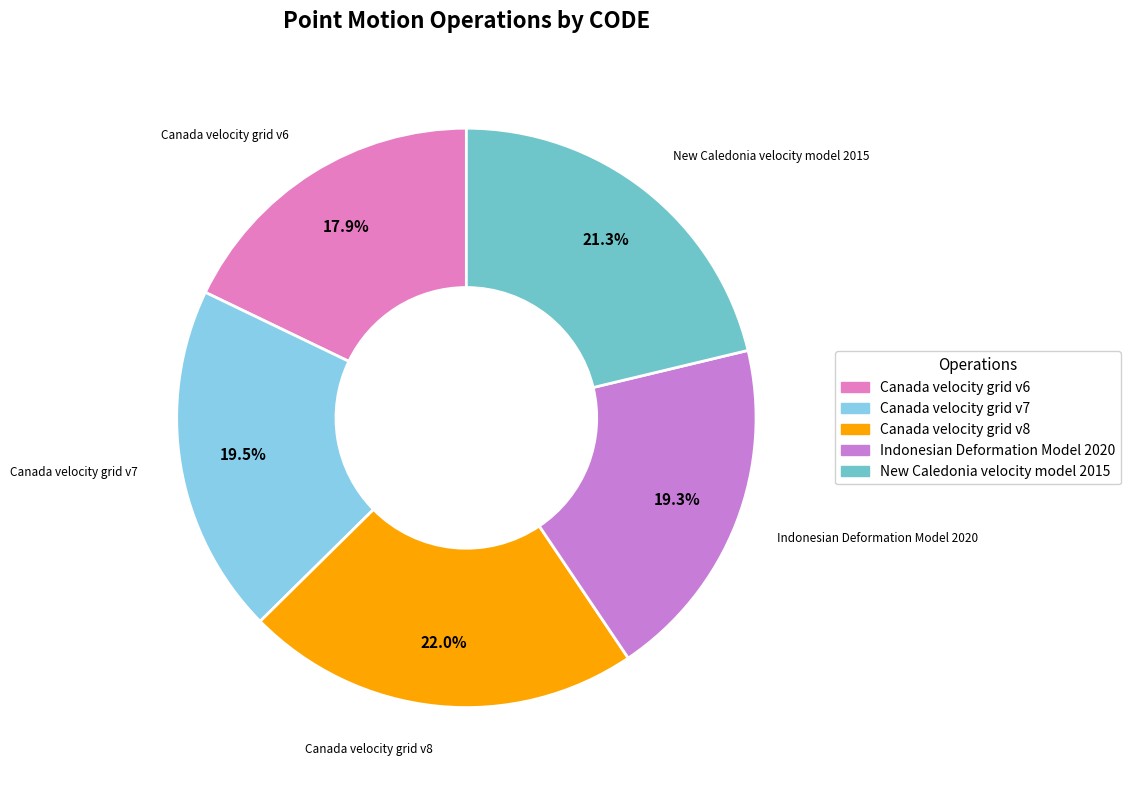

Is there a majority slice in this chart?

No